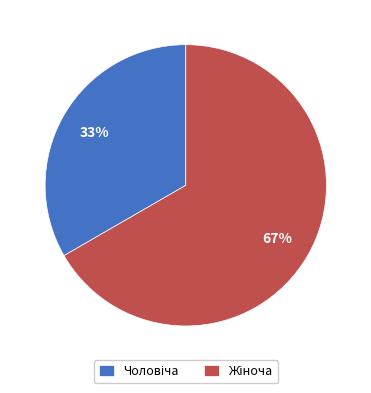

Does any single category account for the majority?

Yes